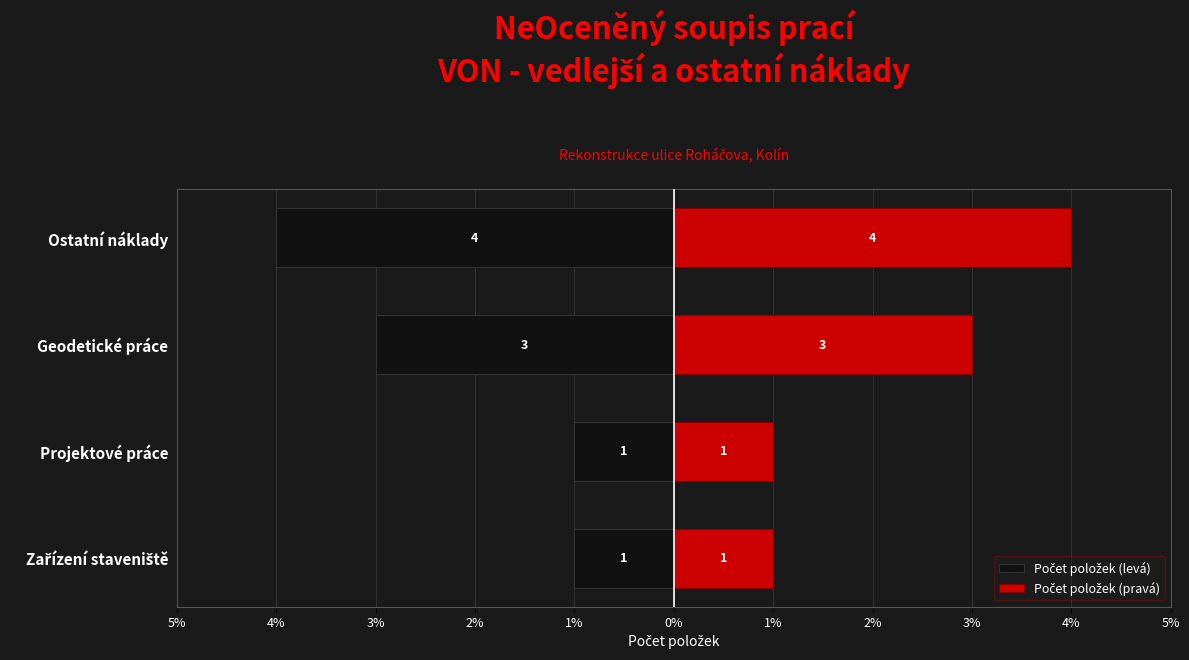

What is the sum of all Počet položek (levá) values?

-9